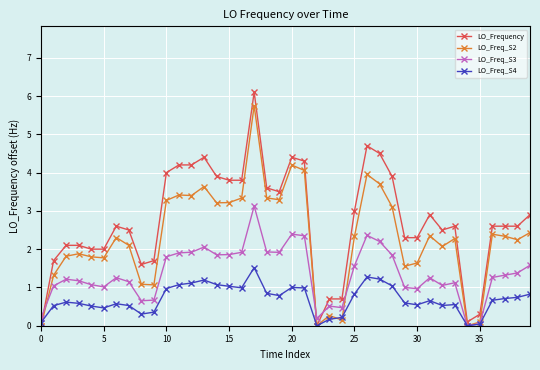

Which series has the largest total across all categories?

LO_Frequency